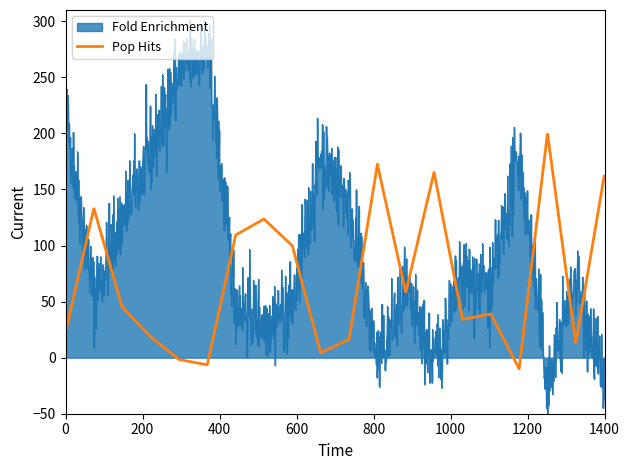

What is the lowest value of the Pop Hits series?

-9.9